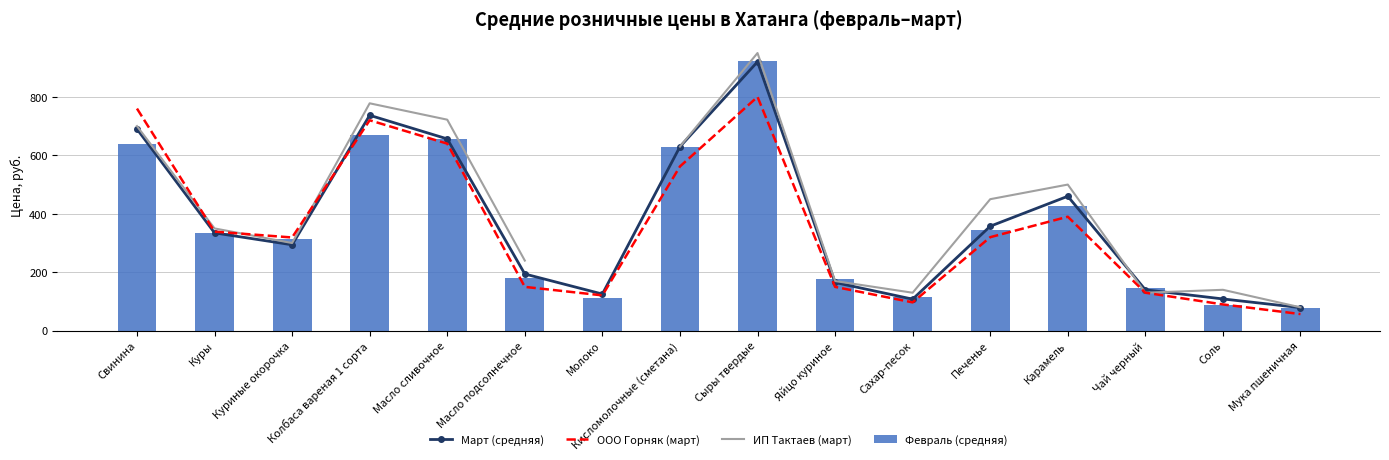

Which has a higher value, Молоко or Карамель?

Карамель